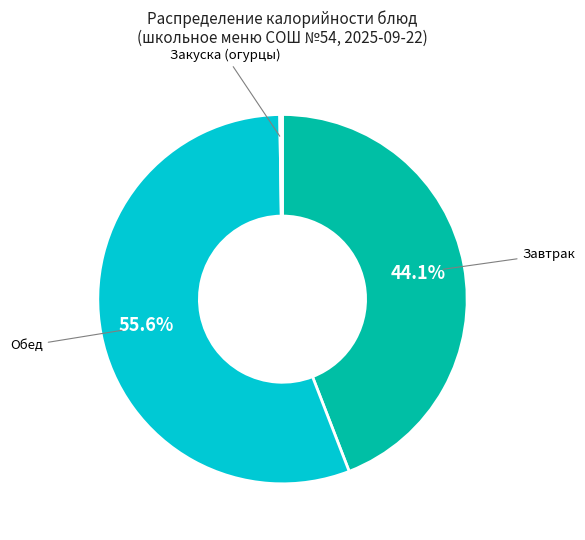

Is there a majority slice in this chart?

Yes